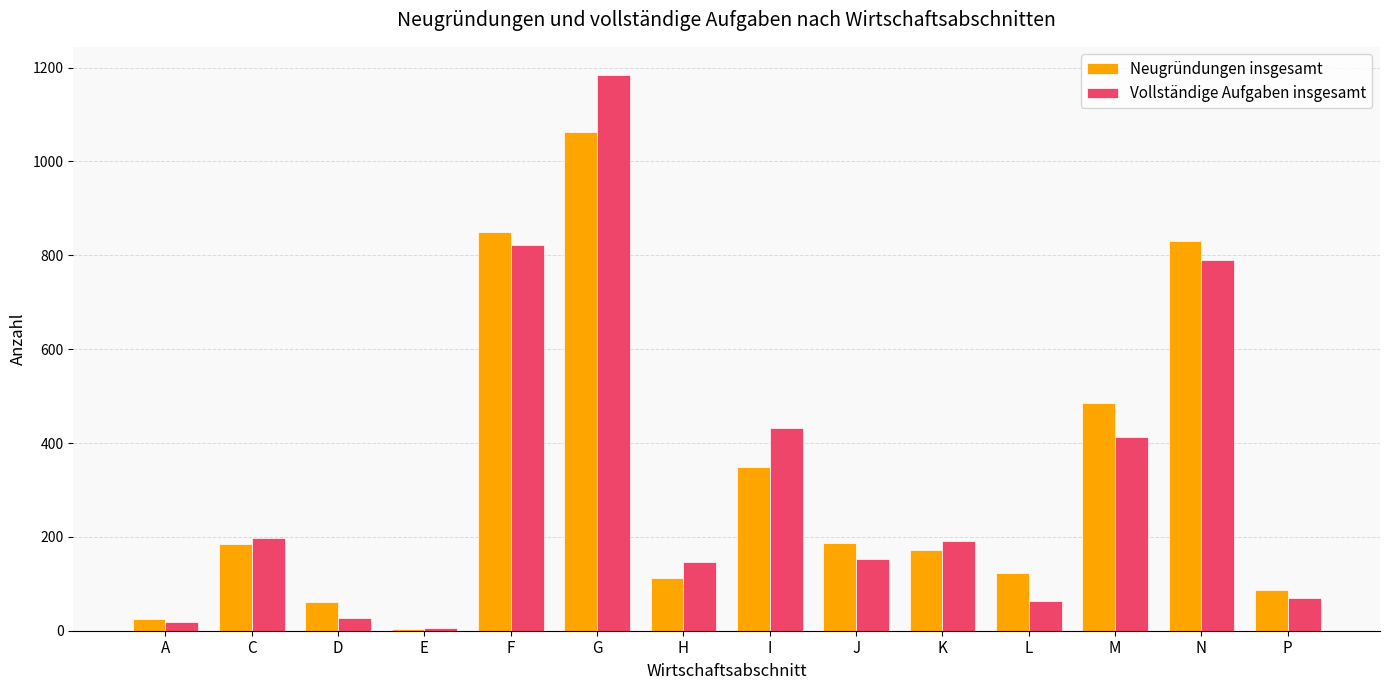

Are the bars grouped side by side (vs. stacked)?

Yes